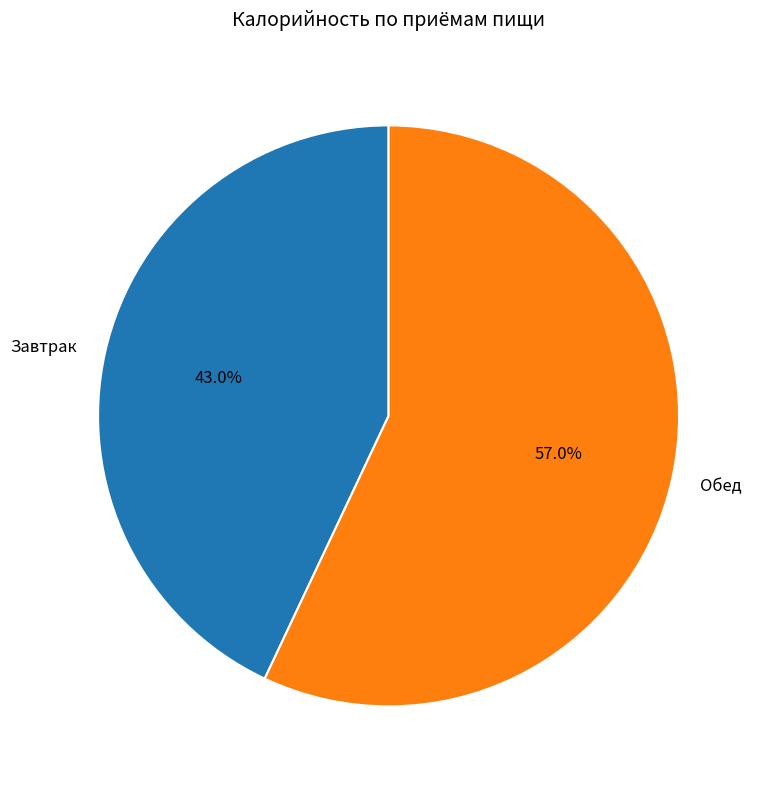

What percentage do Завтрак and Обед together represent?

100.0%